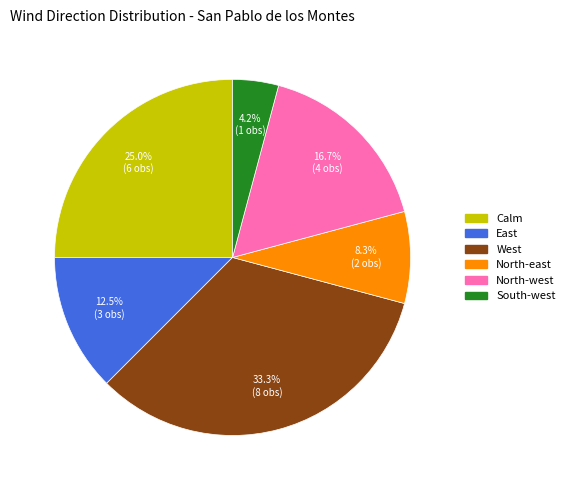

To the nearest percent, what is the difference between the largest and smallest slice percentages?

29%